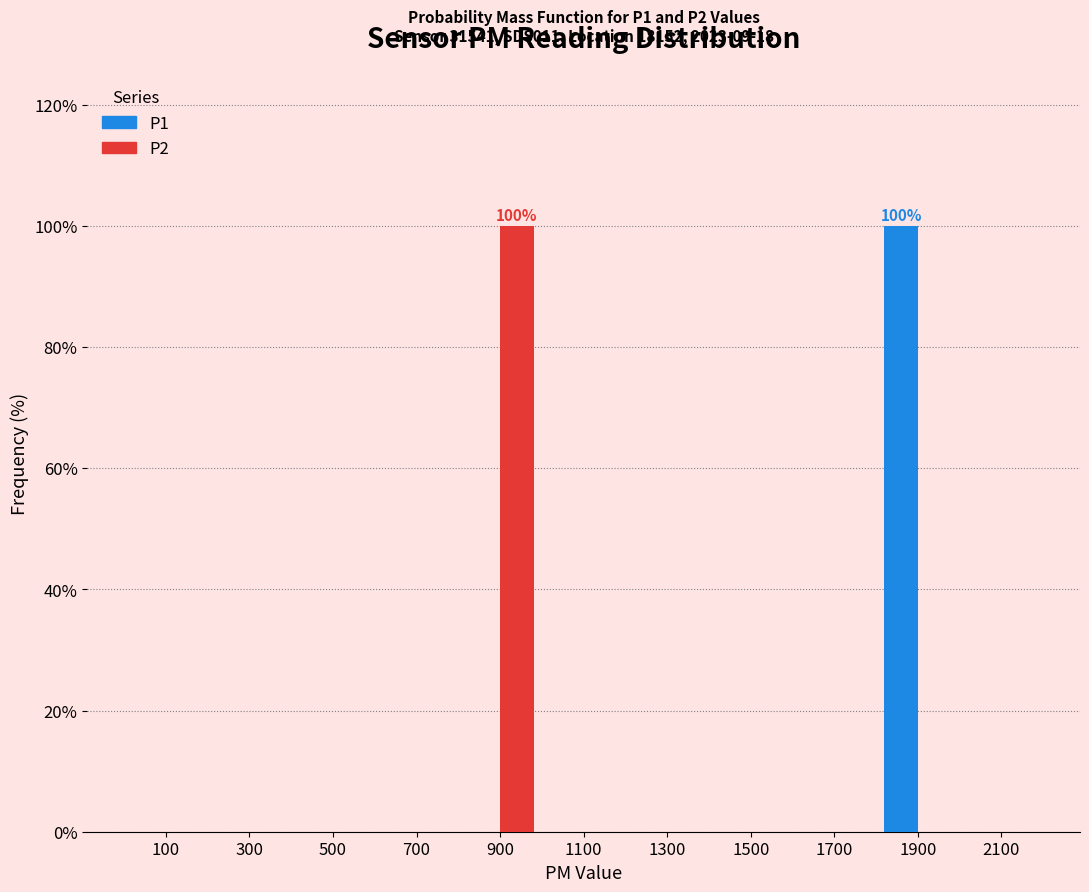

In the P2 series, which range on the x-axis has the tallest bar?

800 to 1000